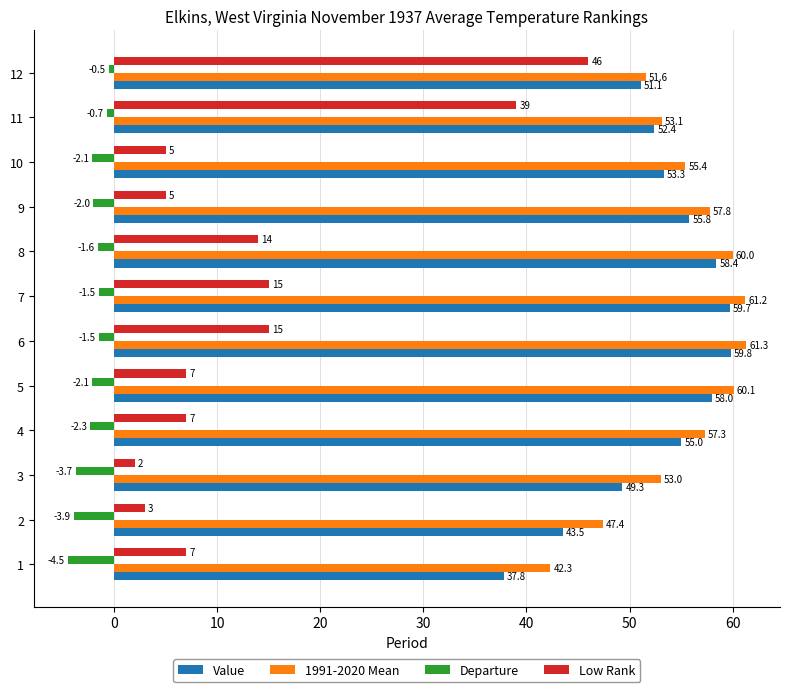

What is the difference between the second highest and minimum values in the 1991-2020 Mean series?

18.9